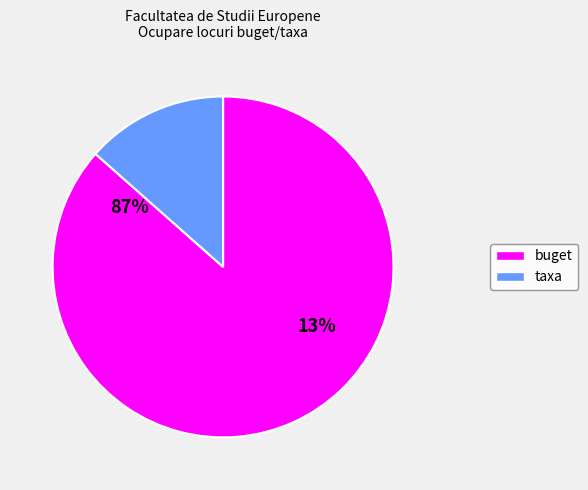

What percentage is the taxa slice, to the nearest percent?

13%